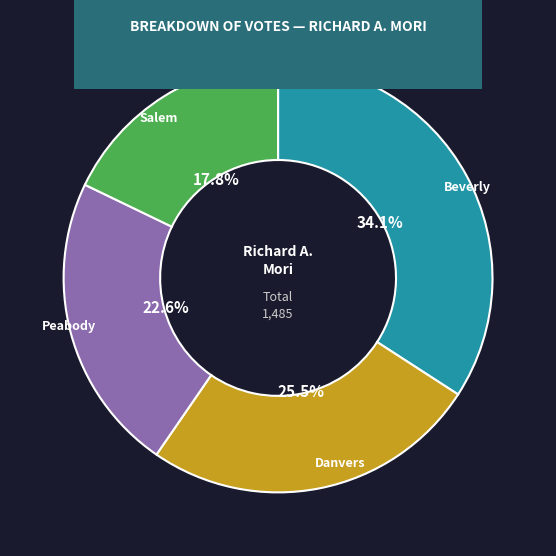

Does any single category account for the majority?

No